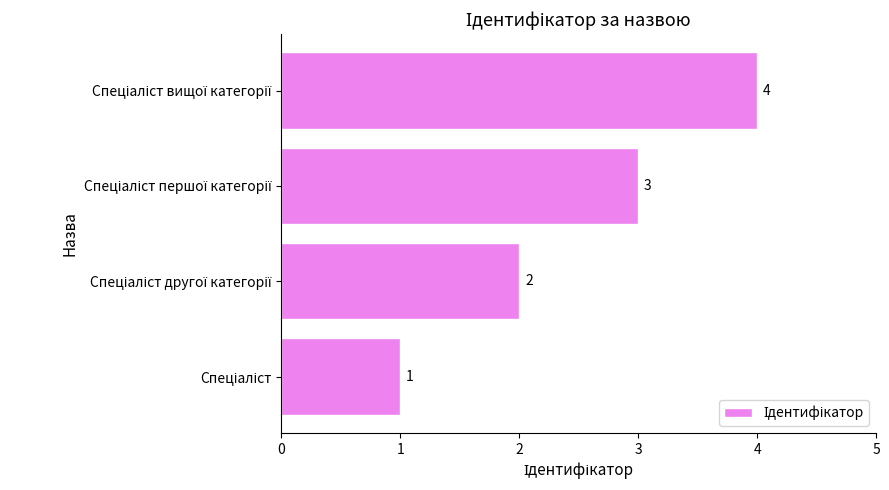

What is the sum of all values?

10